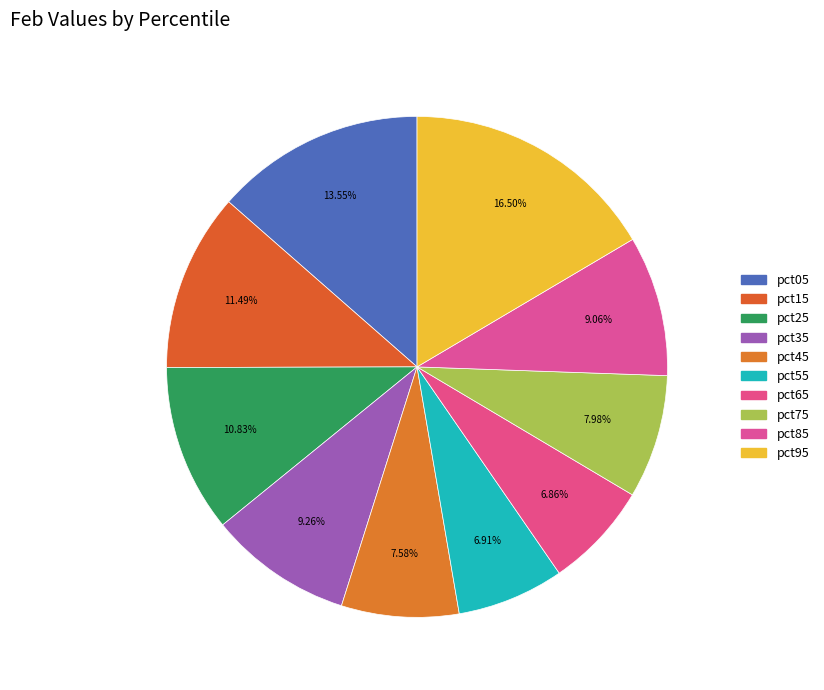

To the nearest percent, what is the difference between the largest and smallest slice percentages?

10%